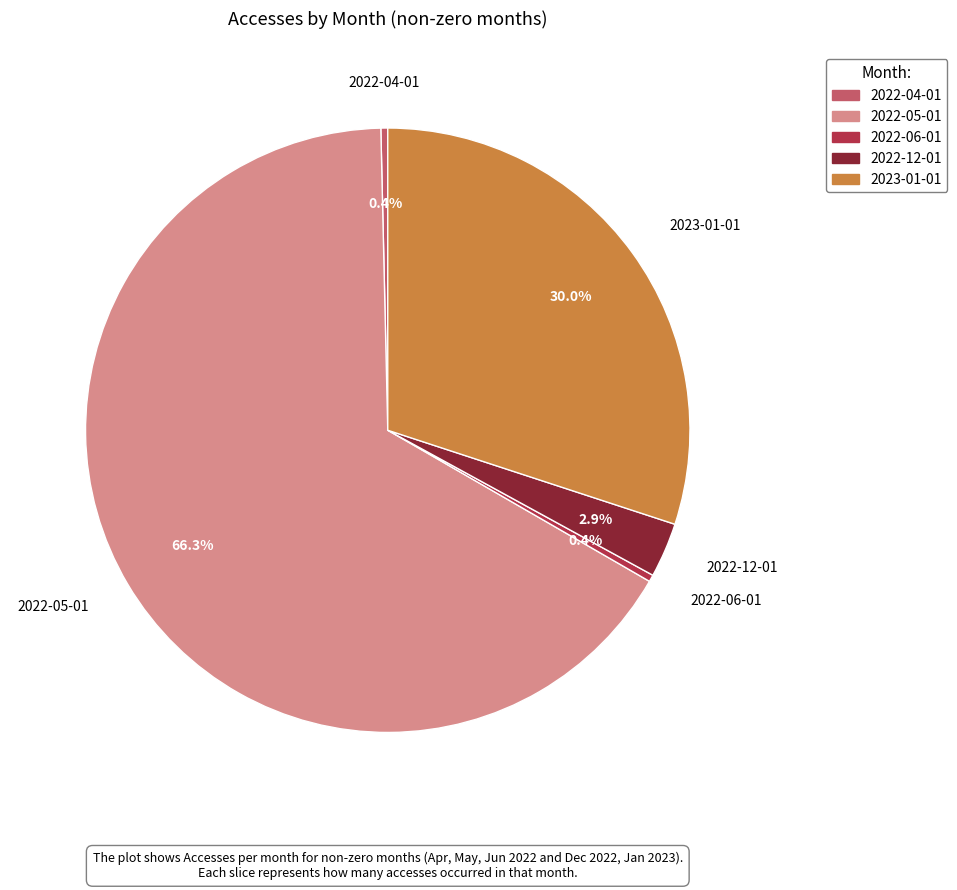

Does 2022-06-01 represent more than half of the total?

No